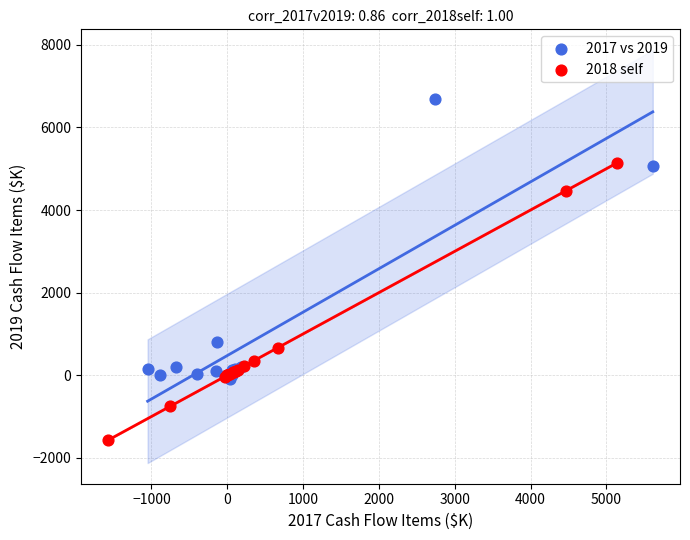

Which series contains the highest Y value?

2017 vs 2019